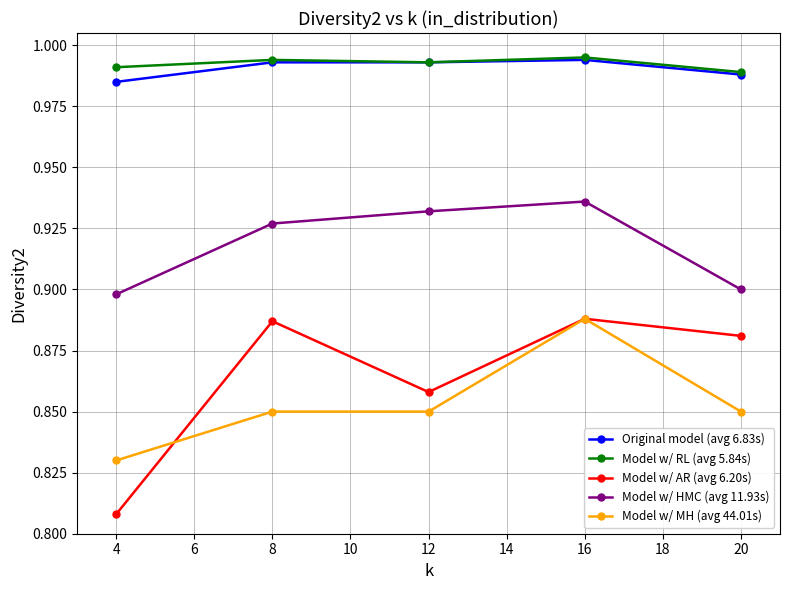

Is this an area chart (filled region under the line)?

No